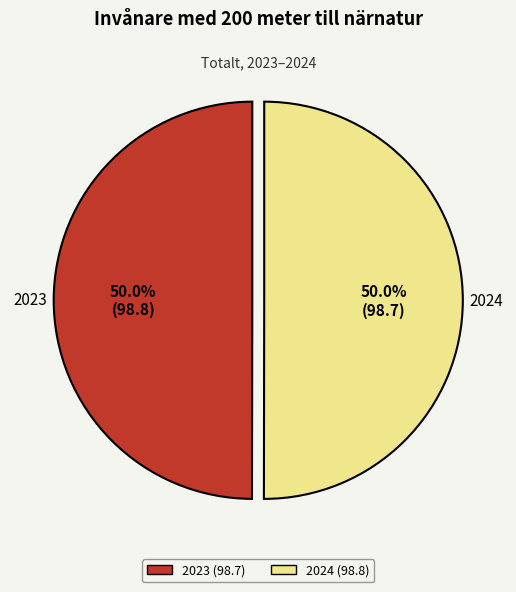

What is the total percentage of 2023 and 2024?

100.0%